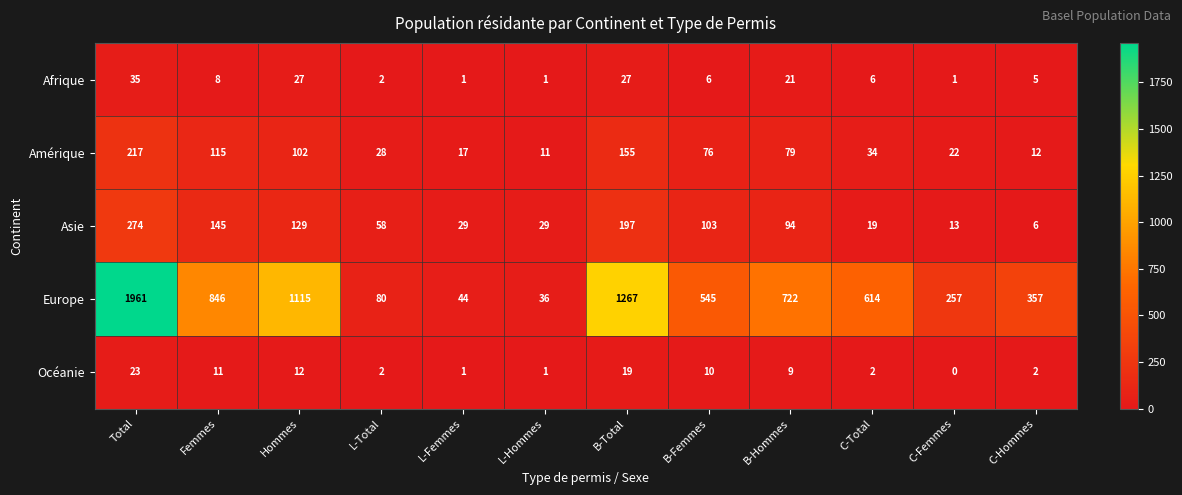

At which label does Océanie first exceed 9?

Total